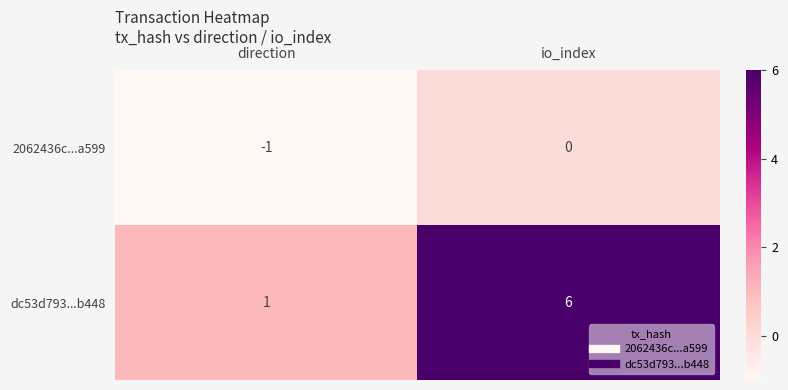

Which series has the widest spread of values?

dc53d793...b448